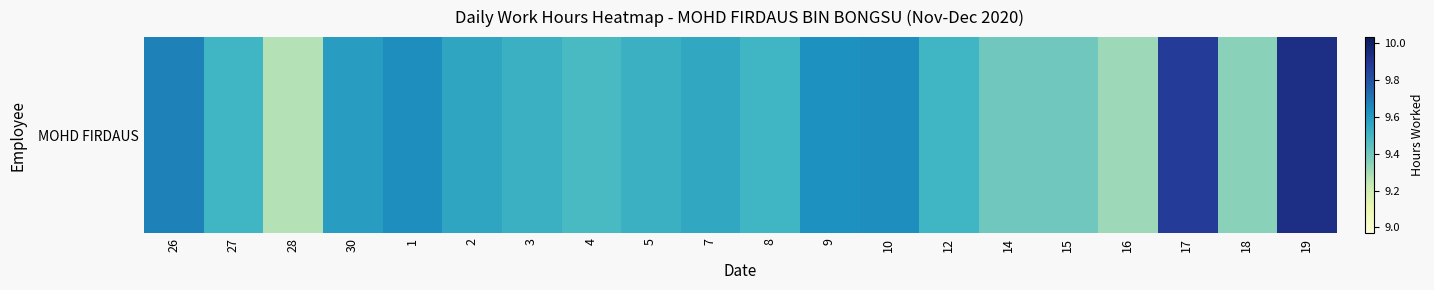

Approximately how many times larger is the value at 12 compared to 17?

1.0